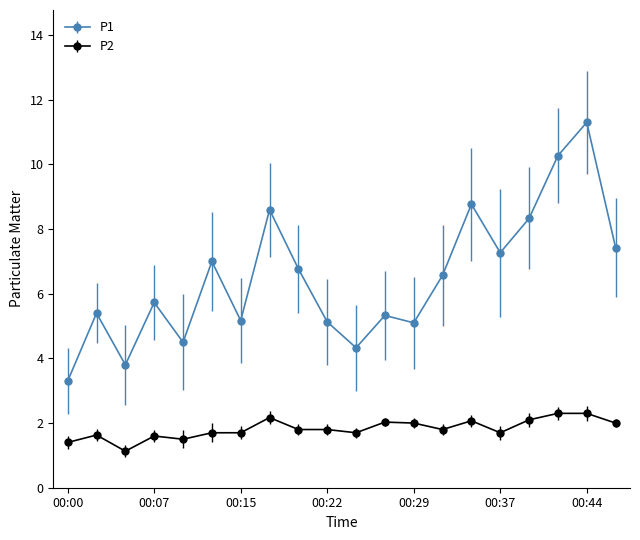

True or false: P2 and P1 intersect in this chart.

False